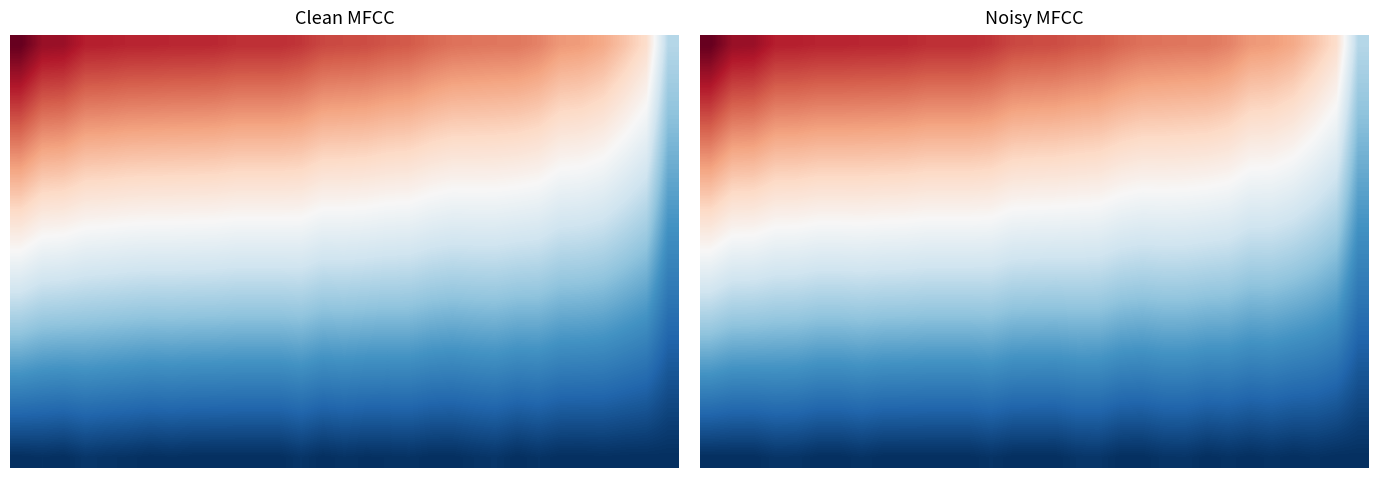

What is the maximum value shown in the chart?

8075.0